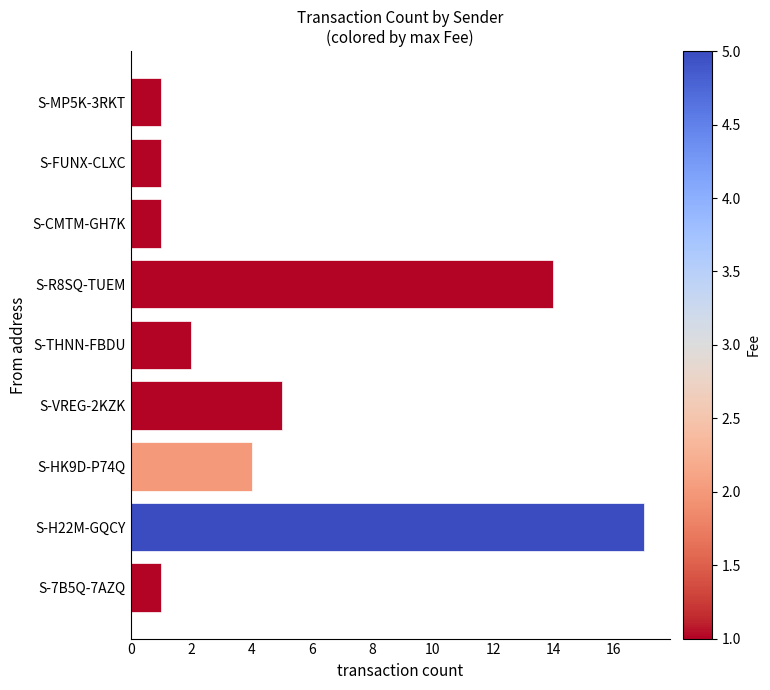

Count the number of categories in the chart.

9